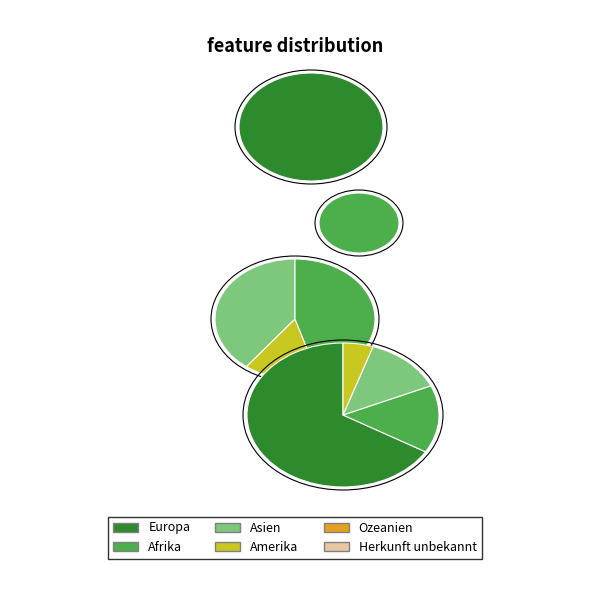

How many segments does this pie chart have?

6